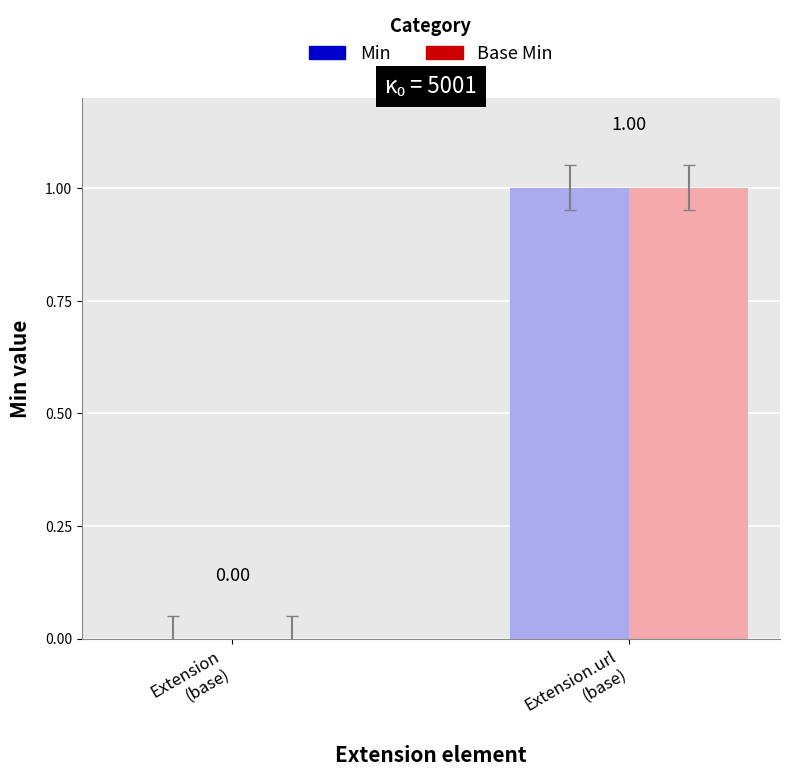

Is it true that Min equals 0 at Extension.url
(base)?

False